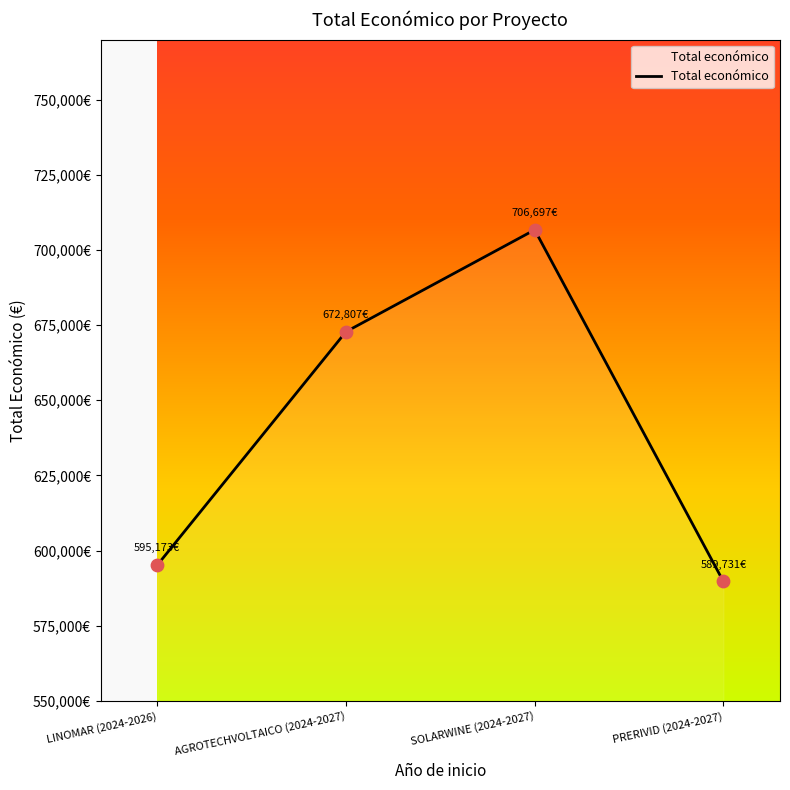

Is this an area chart (filled region under the line)?

Yes